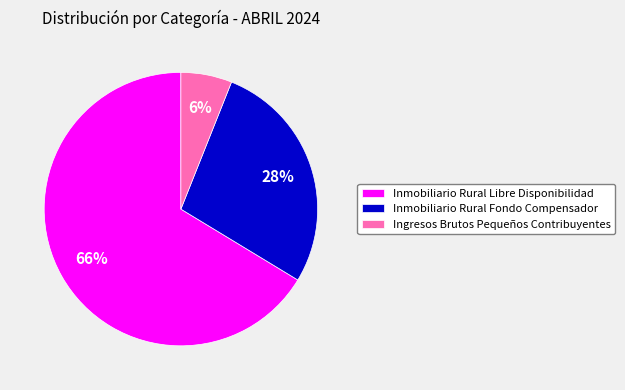

Rank the categories by value from lowest to highest.

Ingresos Brutos Pequeños Contribuyentes, Inmobiliario Rural Fondo Compensador, Inmobiliario Rural Libre Disponibilidad